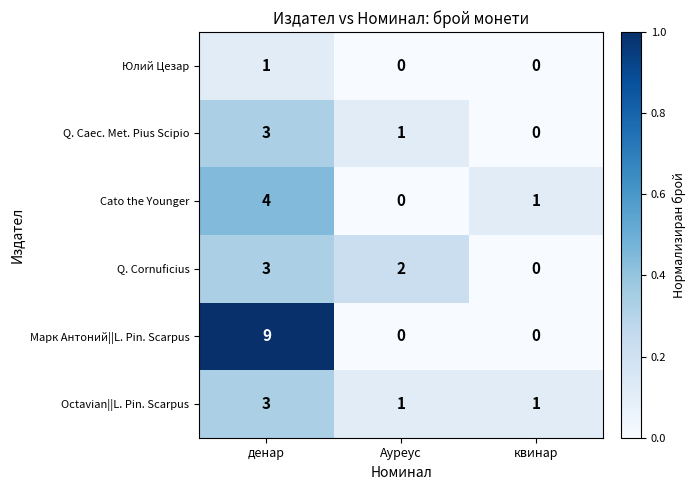

At which category does the chart reach its peak across all series?

денар